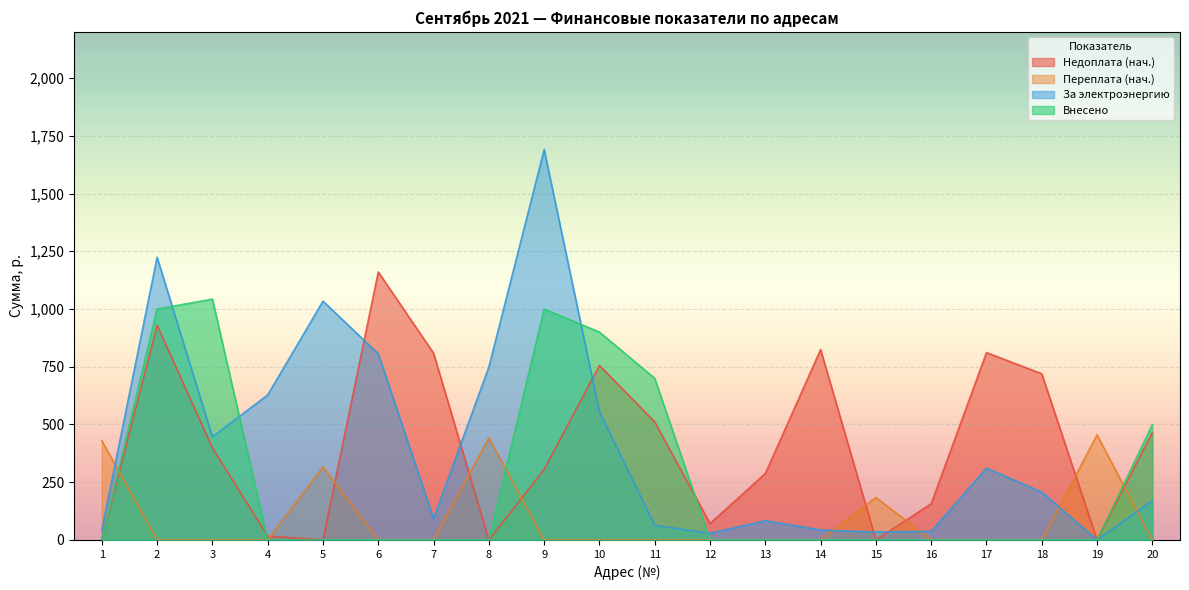

How many distinct data groups are displayed?

4